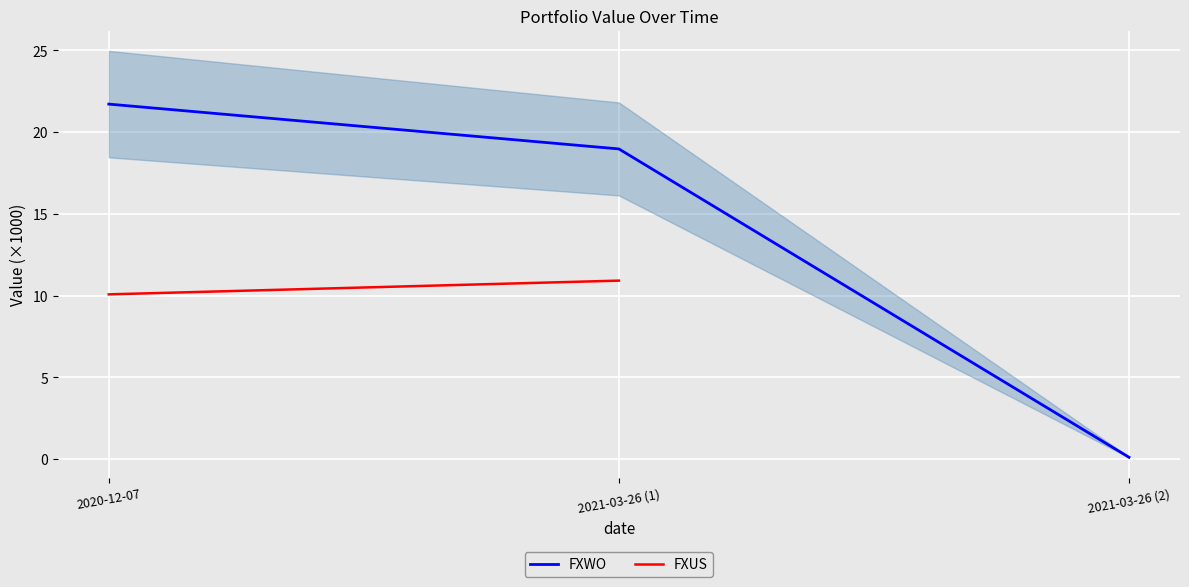

What is the ratio of the value at 2021-03-26 (1) to the value at 2020-12-07?

0.9